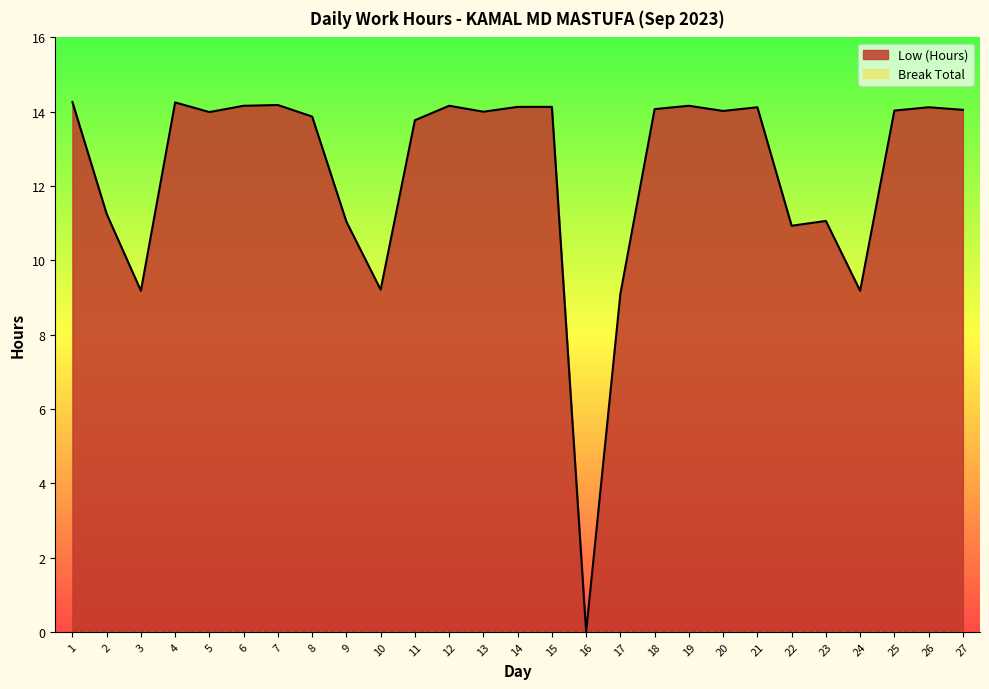

What is the value of the 7th point from the left?

14.2